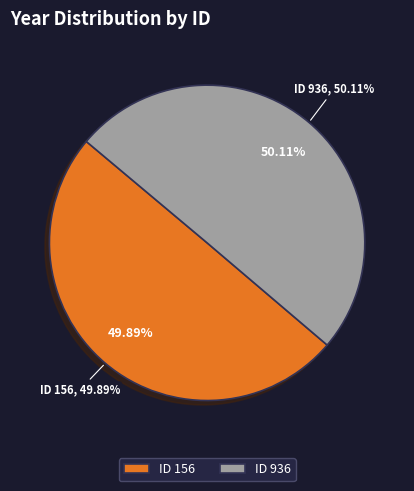

What percentage is the 156 slice, to the nearest percent?

50%